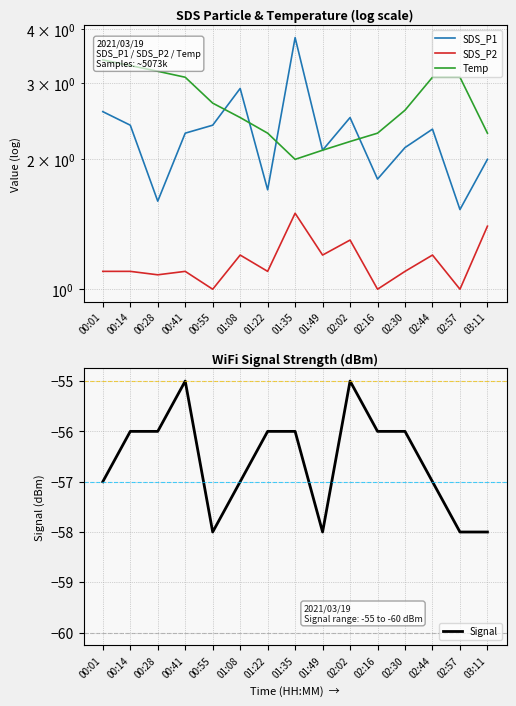

What is the sum of all Temp values?

40.2